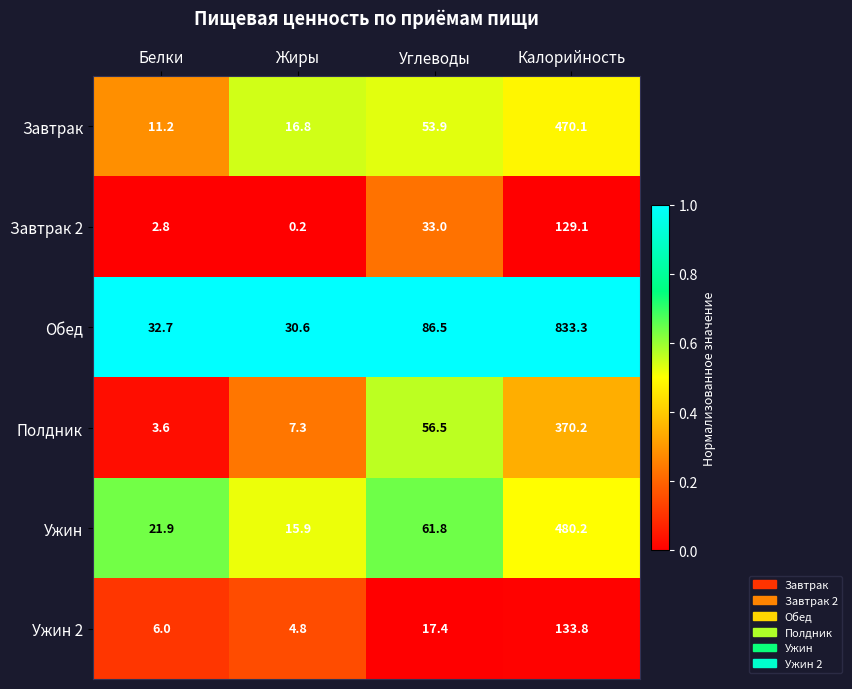

Rank the series at Углеводы from highest to lowest value.

Обед, Ужин, Полдник, Завтрак, Завтрак 2, Ужин 2